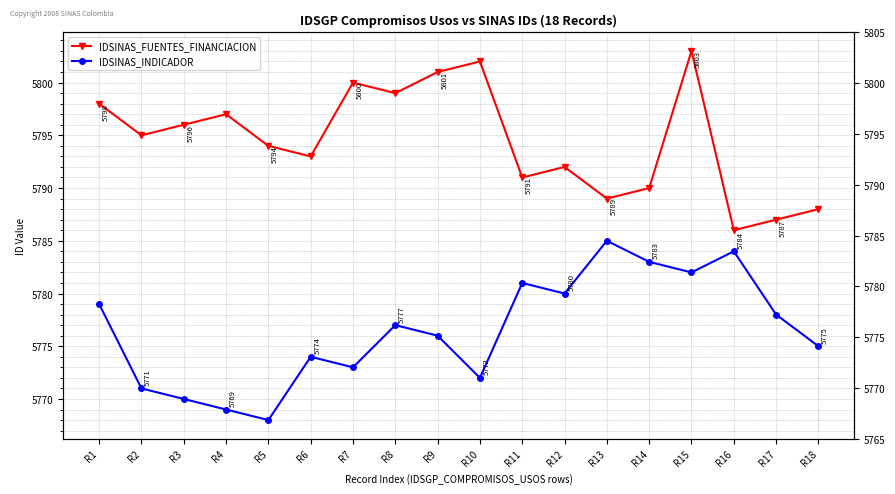

Which series has the largest total across all categories?

IDSINAS_FUENTES_FINANCIACION